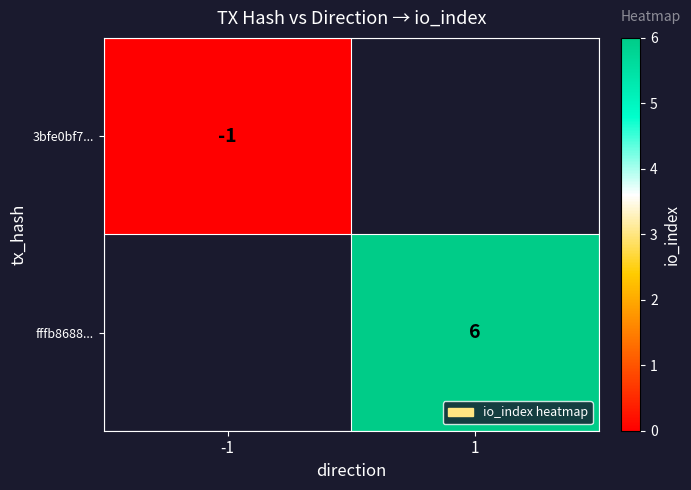

The value of fffb8688... at 1 is 6. True or false?

True